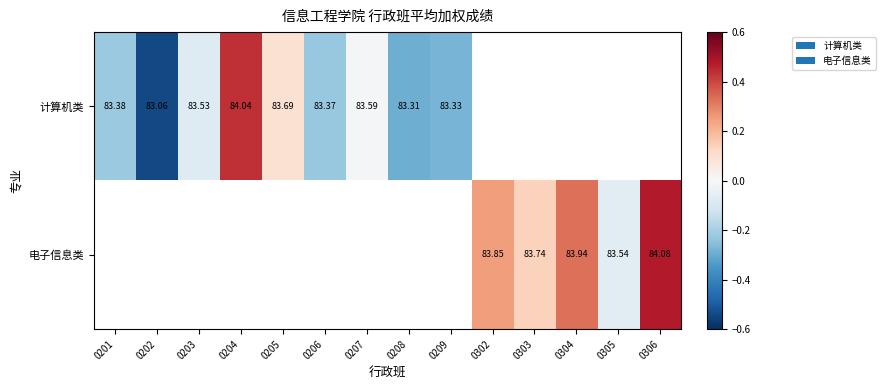

Rank the series by their average value, from lowest to highest.

计算机类, 电子信息类